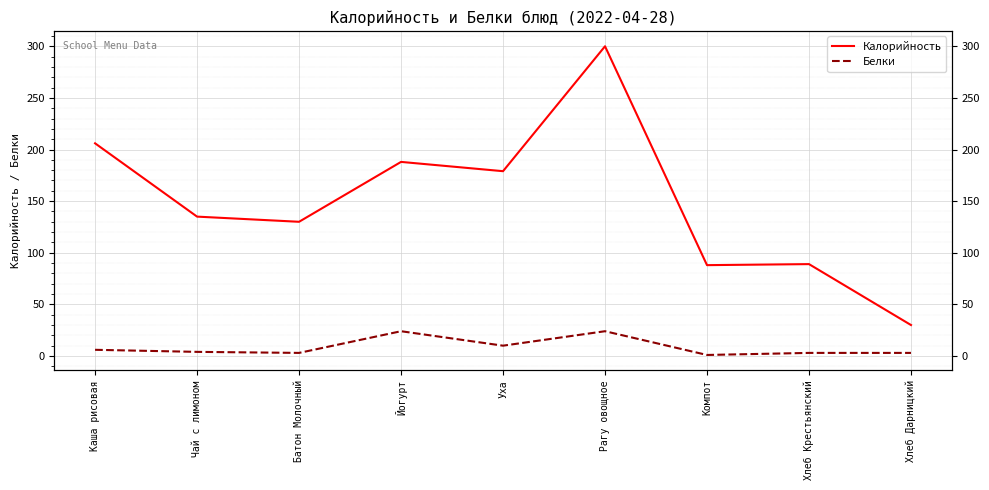

True or false: Калорийность and Белки intersect in this chart.

False